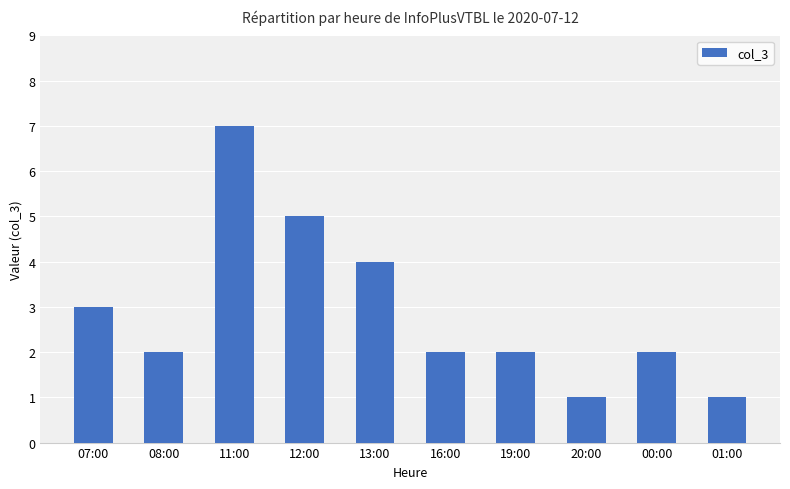

Approximately how many times larger is the value at 20:00 compared to 08:00?

0.5